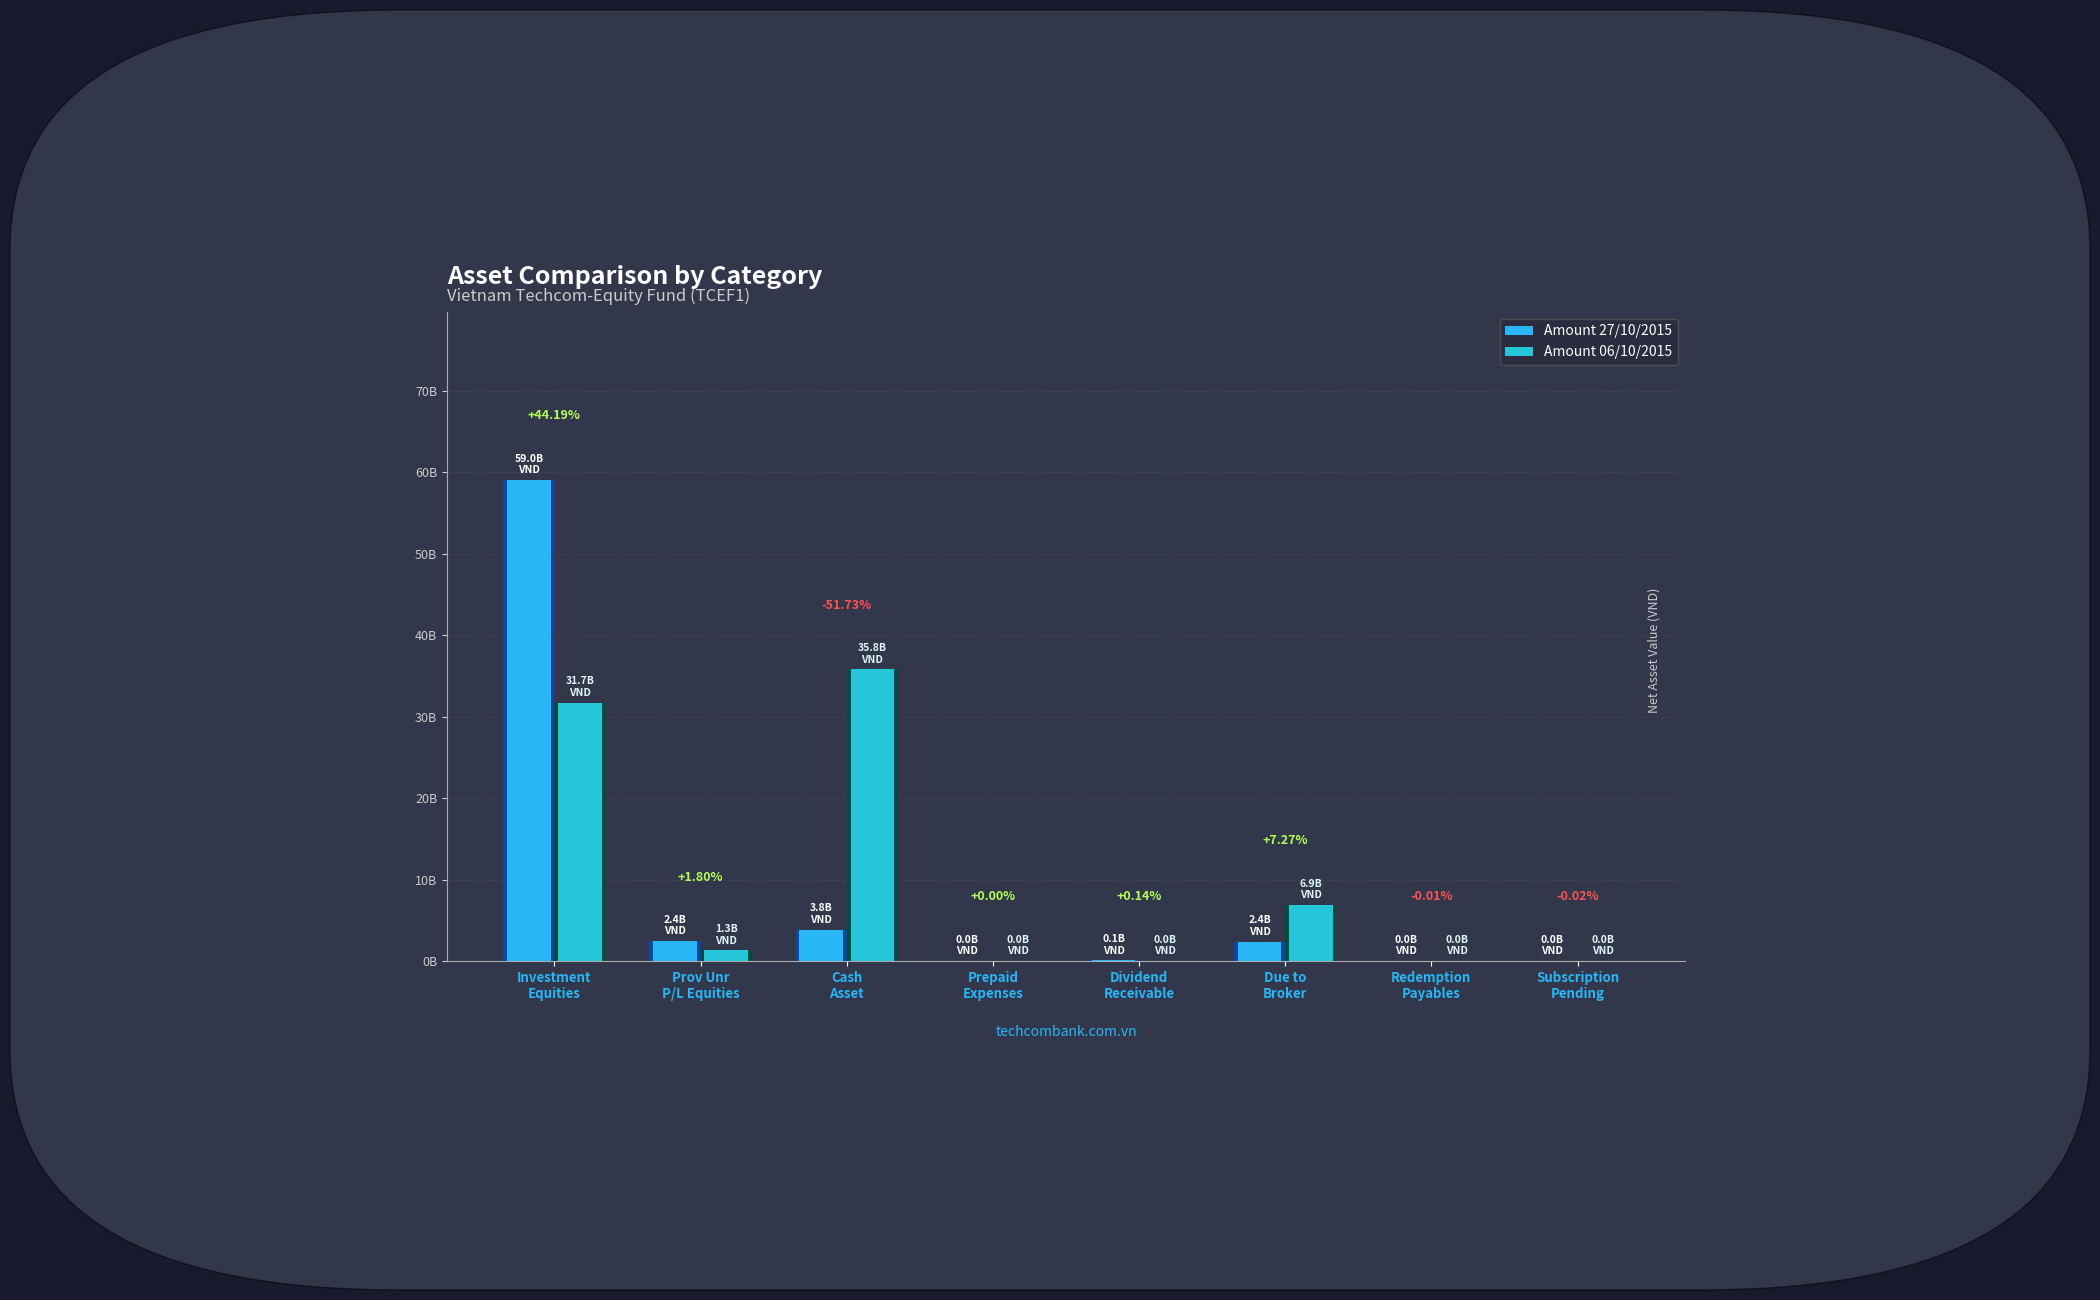

Which series has the largest range (max minus min)?

Amount 27/10/2015